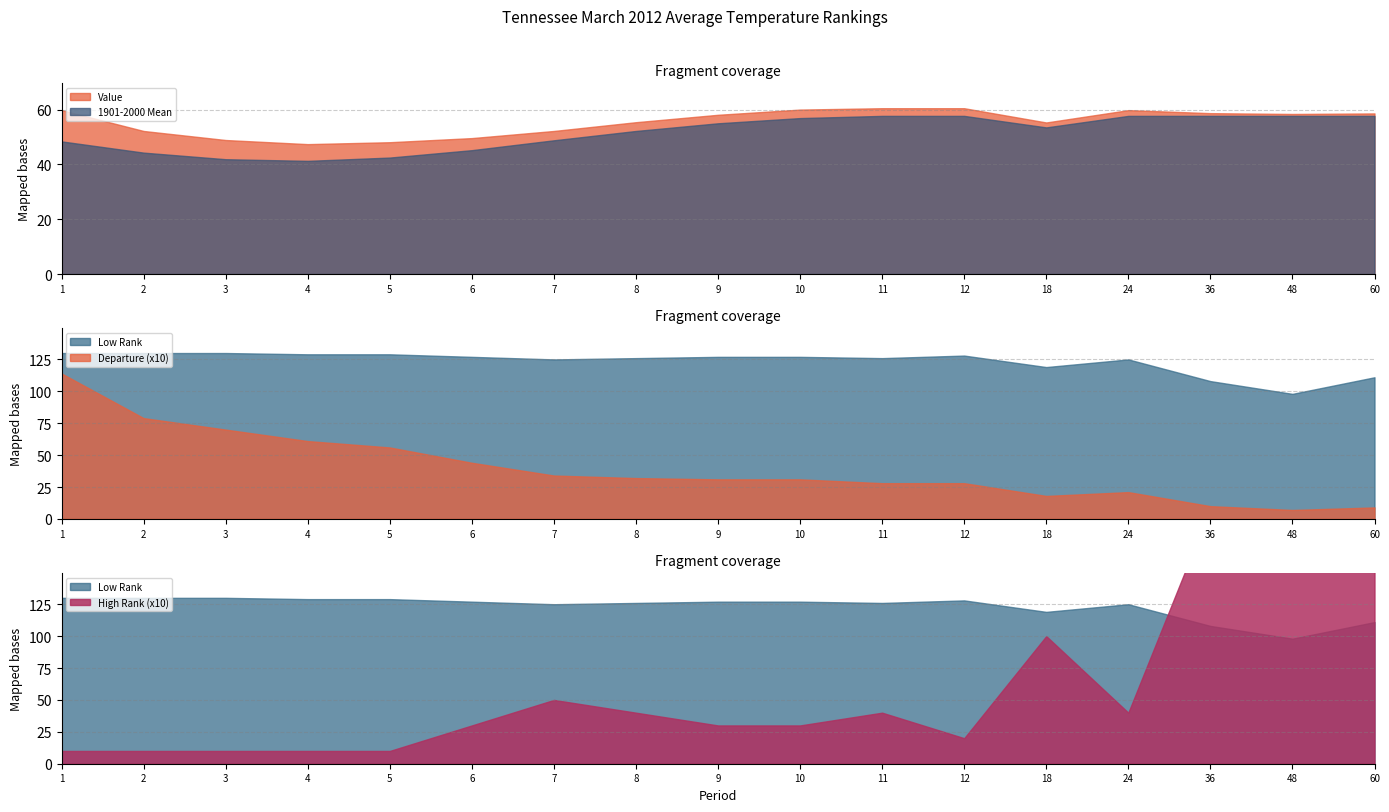

How many lines are shown in the chart?

5